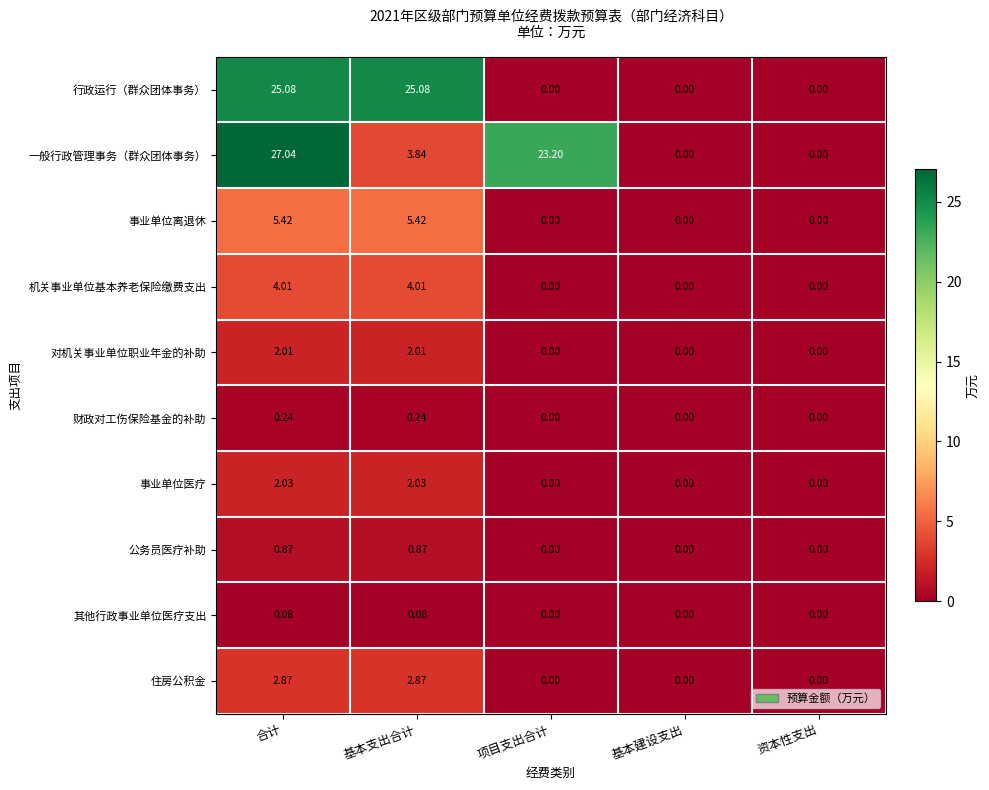

Which series has the largest range (max minus min)?

一般行政管理事务（群众团体事务）